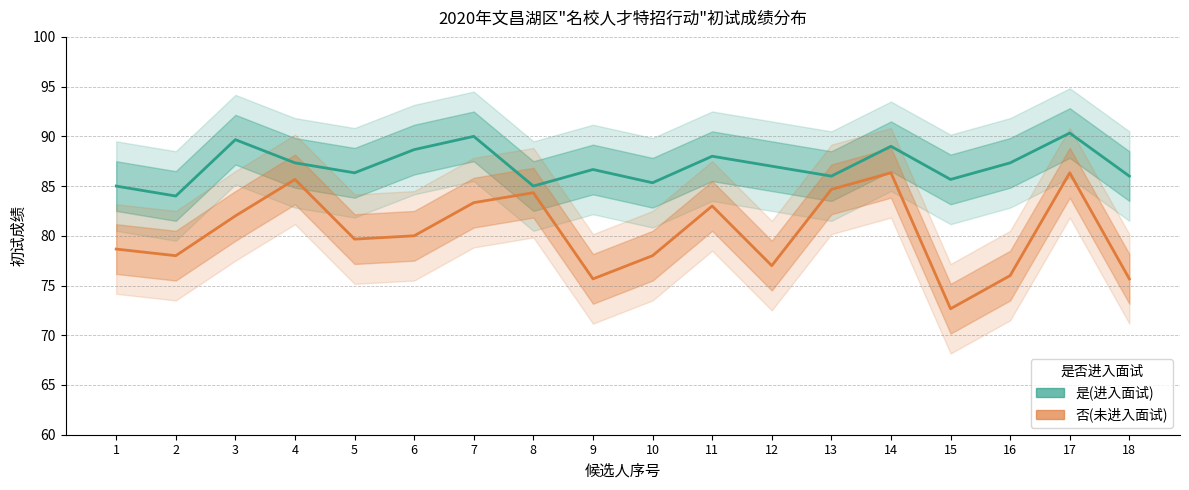

True or false: 否(未进入面试) and 是(进入面试) intersect in this chart.

False